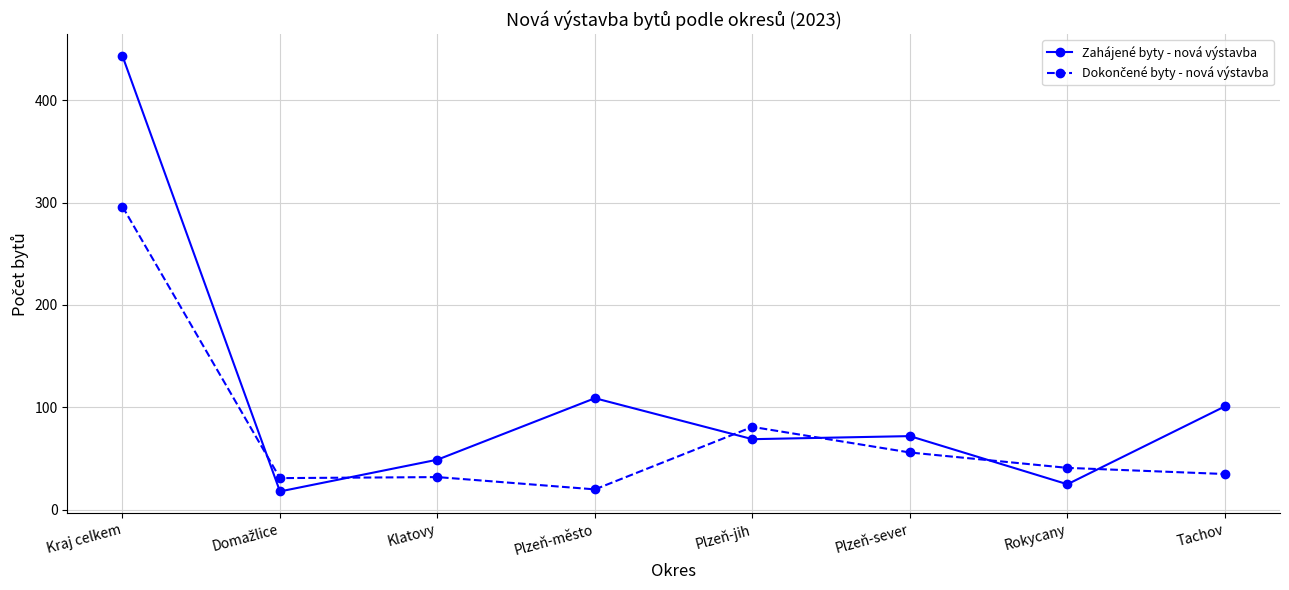

What is the difference between the Zahájené byty - nová výstavba values at Plzeň-jih and Plzeň-sever?

3